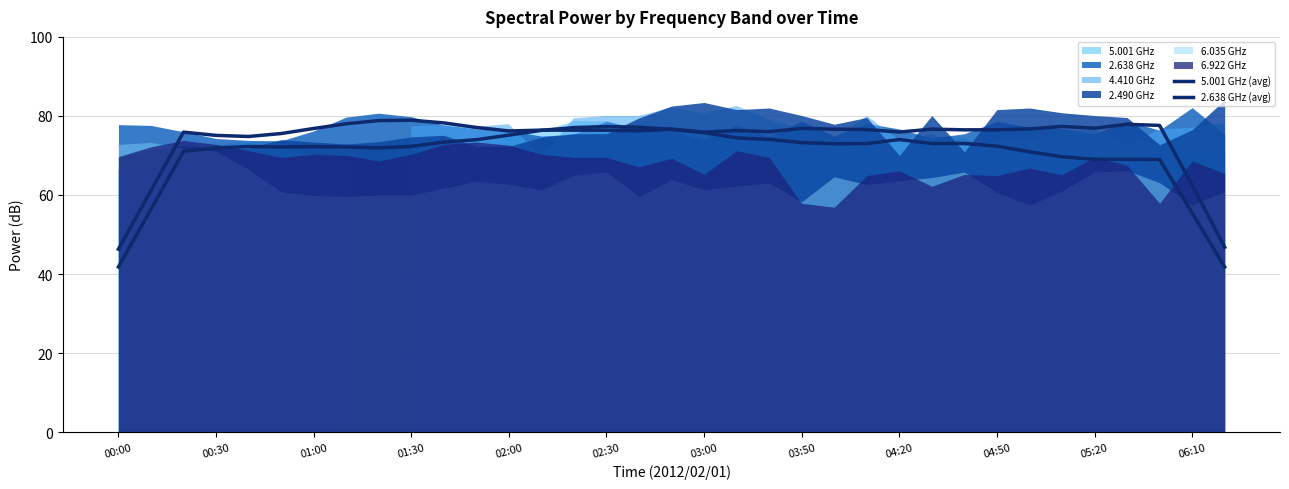

Reading right to left, extract all data points from this chart.

5.001 GHz (avg): 41.8	55.5	69.0	69.0	69.0	69.7	70.9	72.4	73.0	73.0	74.0	73.0	73.0	73.3	74.1	74.4	75.8	76.6	77.1	77.3	77.0	76.4	75.1	74.0	73.4	72.3	71.9	72.1	72.2	72.2	72.3	71.9	71.1	56.4	41.8
2.638 GHz (avg): 46.8	62.5	77.6	77.9	76.9	77.3	76.7	76.5	76.5	76.7	75.9	76.6	76.6	76.8	76.0	76.3	75.9	76.7	76.2	76.4	76.4	76.4	76.2	77.1	78.2	78.9	78.8	78.0	76.8	75.5	74.8	75.1	75.9	61.1	46.3